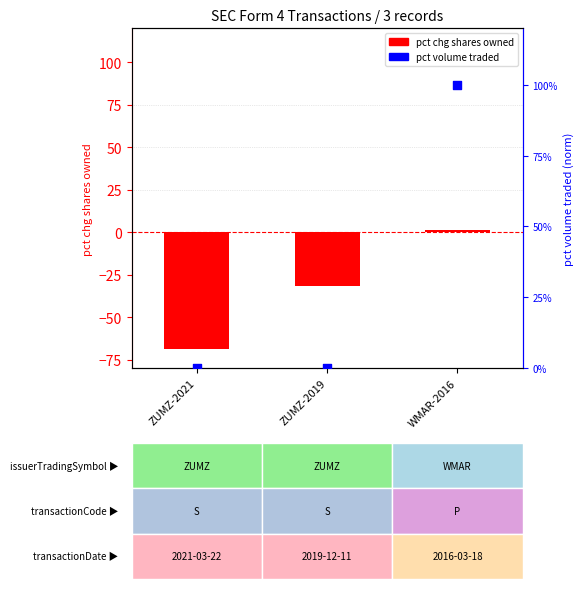

Is the value of pctVolumeTraded (norm) at ZUMZ-2021 greater than the value of pctchgSharesOwned at ZUMZ-2021?

Yes